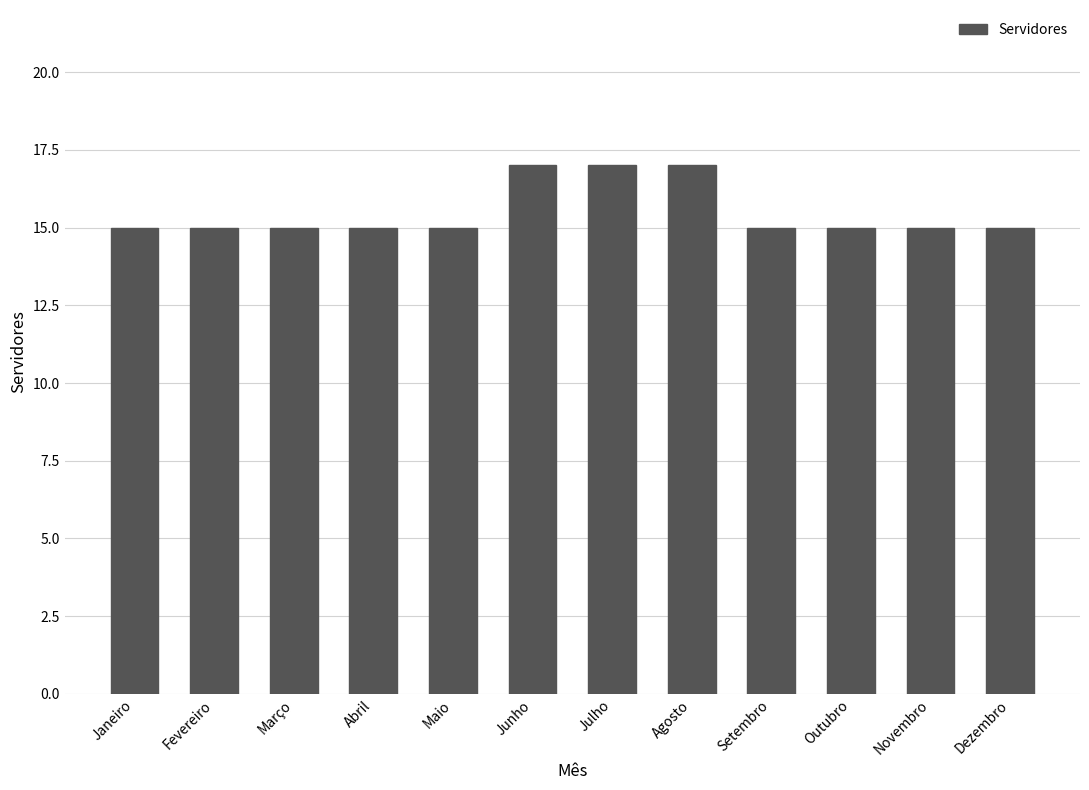

True or false: the data shows 17 at Julho.

True